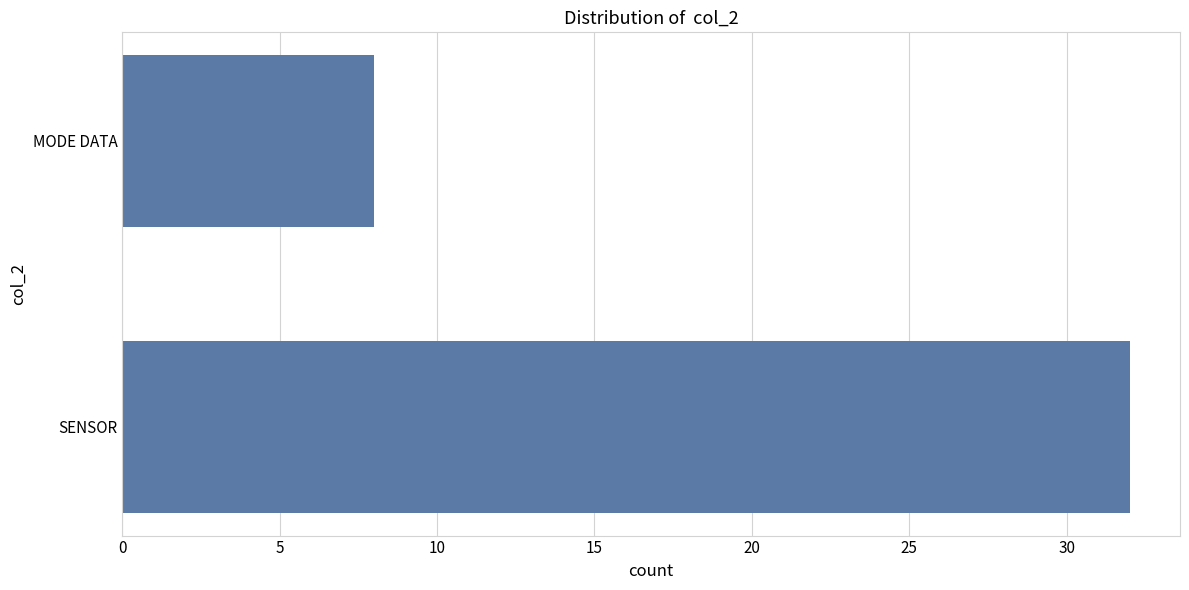

The value at MODE DATA is 8. True or false?

True